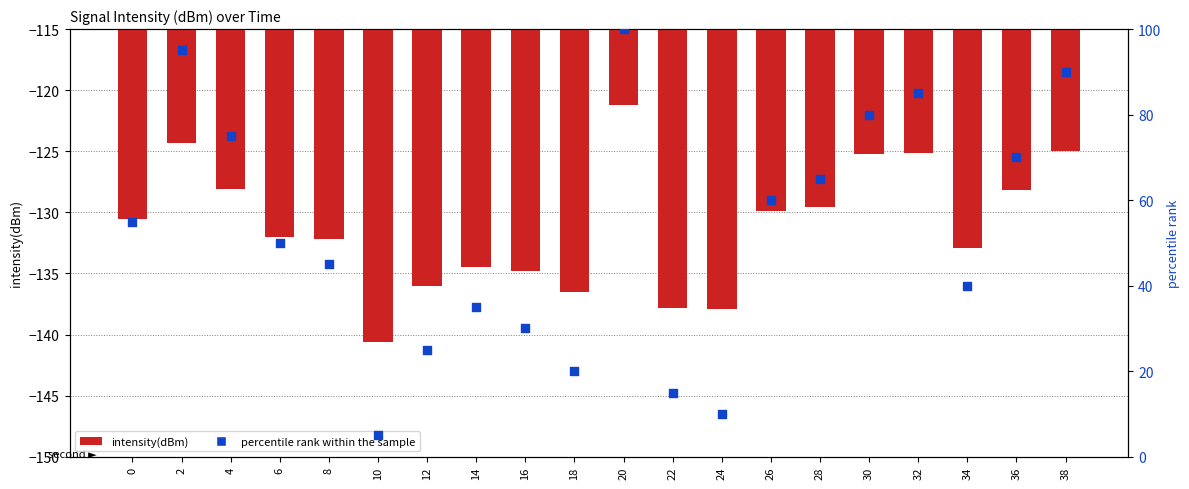

Is the value of percentile rank within the sample at 18 greater than the value of intensity(dBm) at 4?

Yes